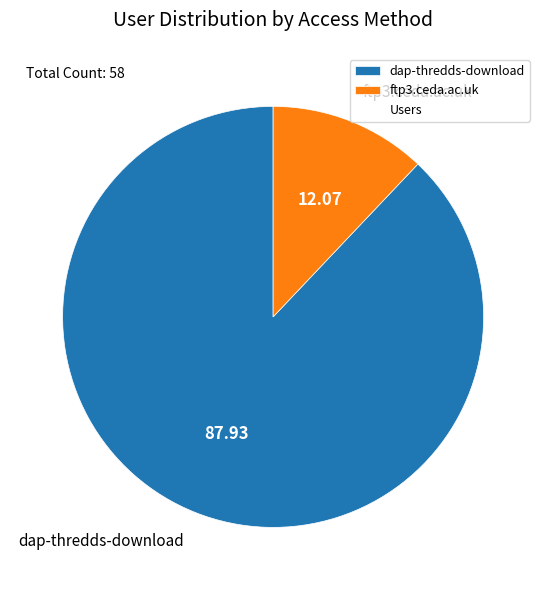

Combined, do dap-thredds-download and ftp3.ceda.ac.uk account for over 50%?

Yes